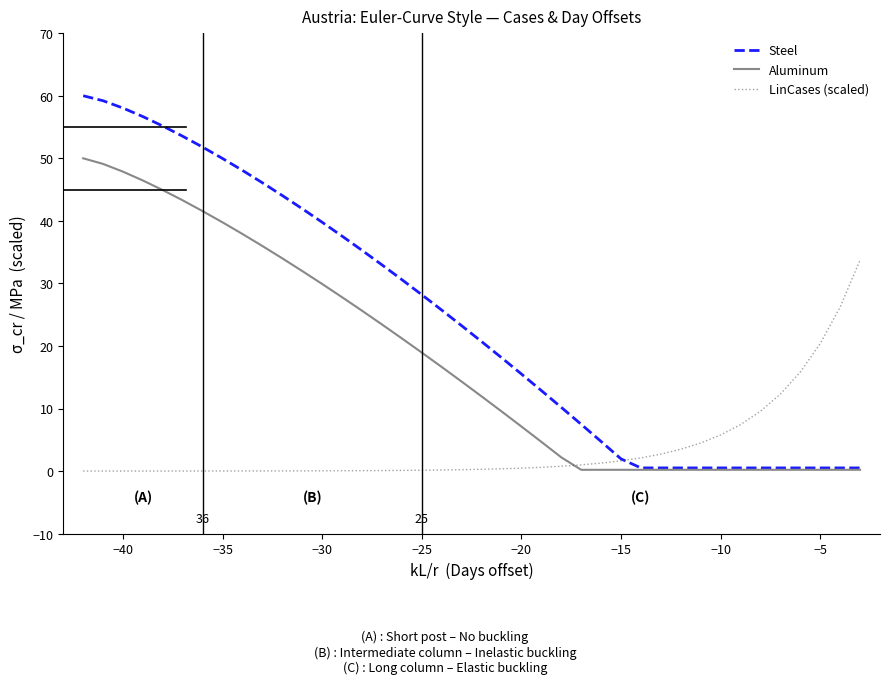

Which series has the largest range (max minus min)?

Steel